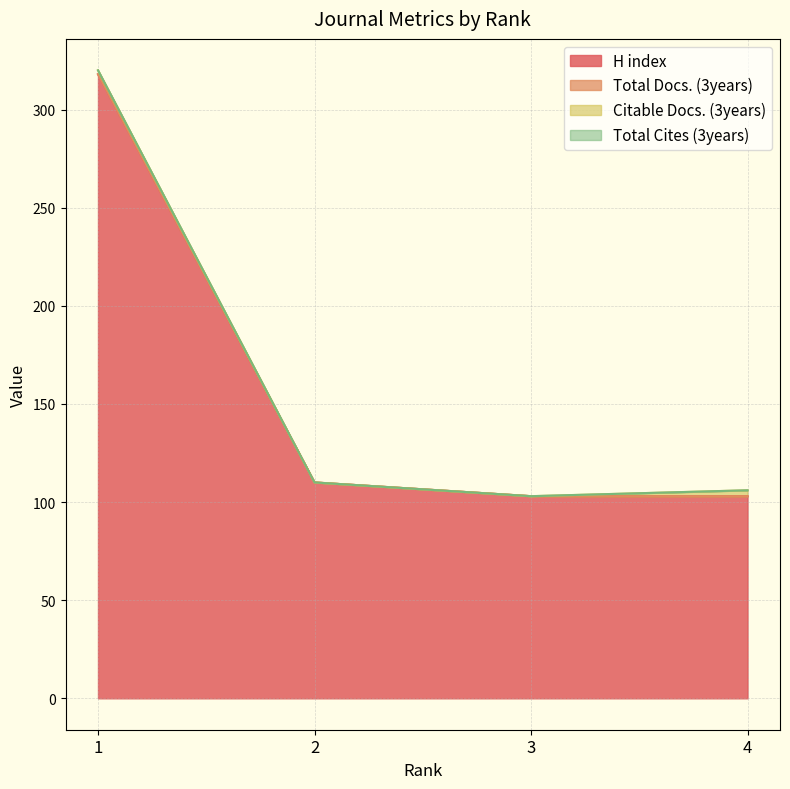

Does the chart display data point markers on the line(s)?

No